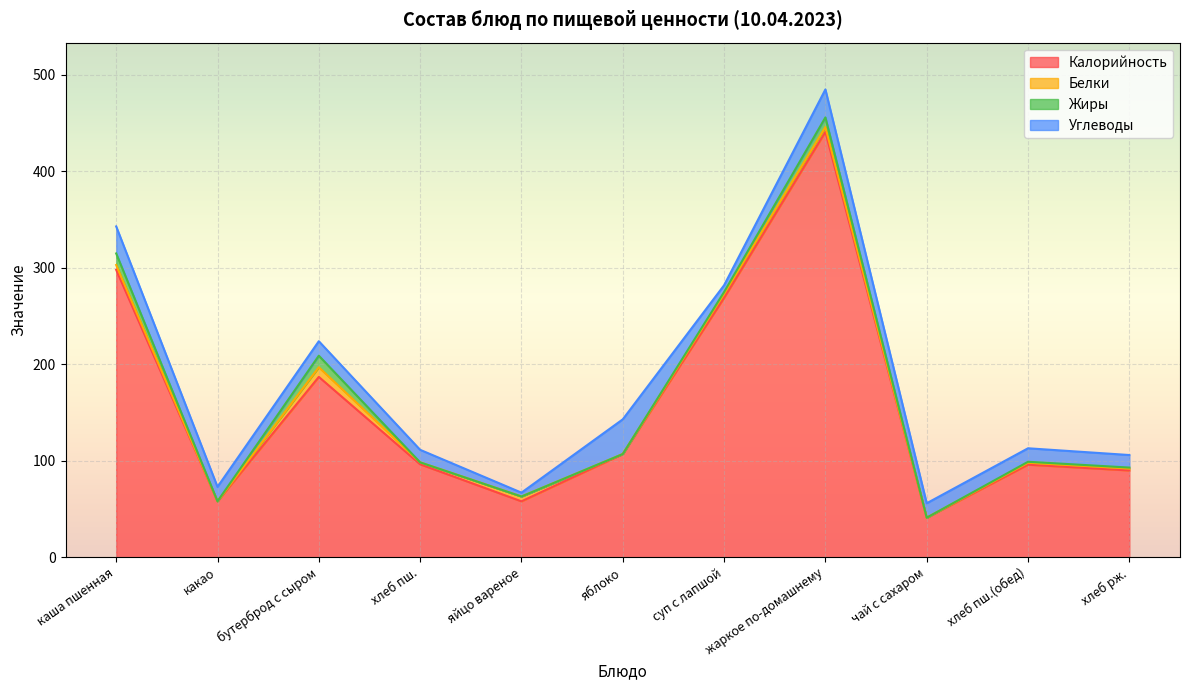

The Калорийность series shows 96.0 at хлеб пш.(обед). True or false?

True